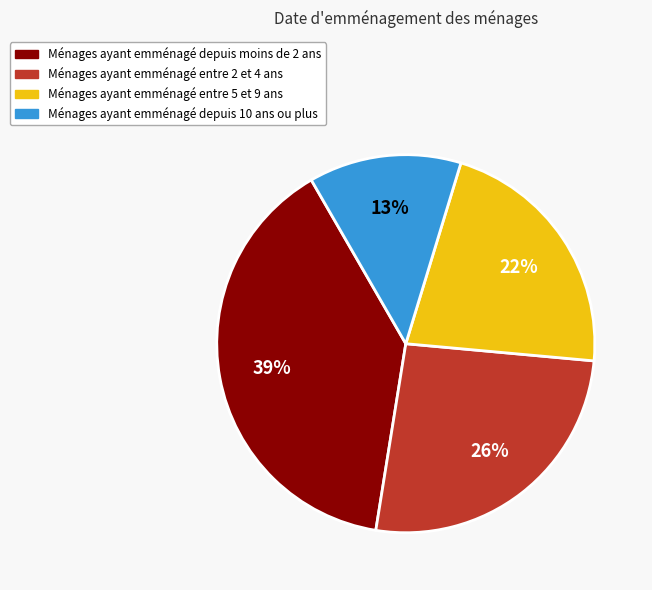

How many slices are in this pie chart?

4